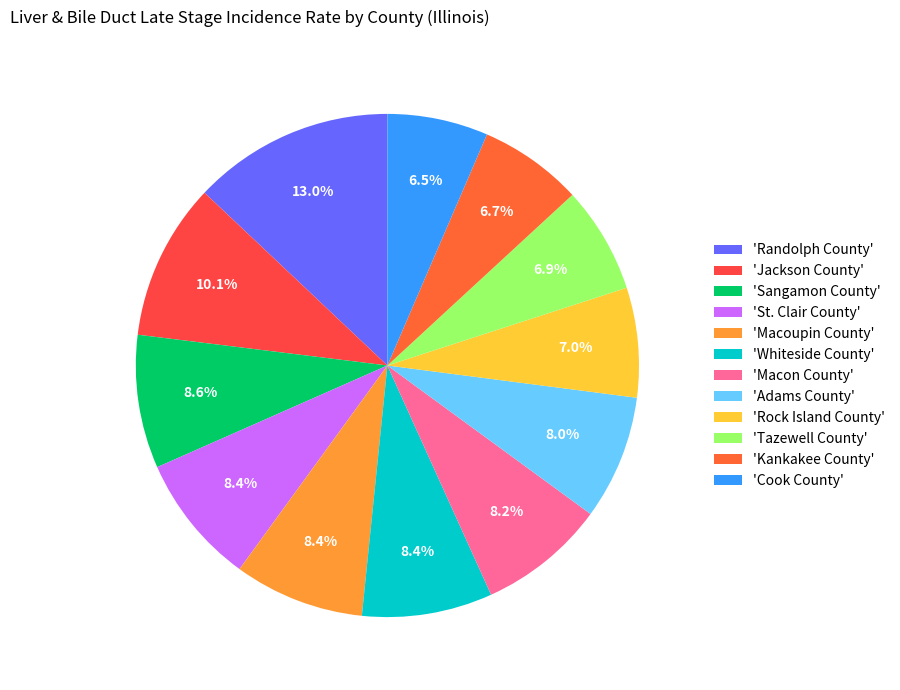

What is the smallest slice in the pie chart?

Cook County